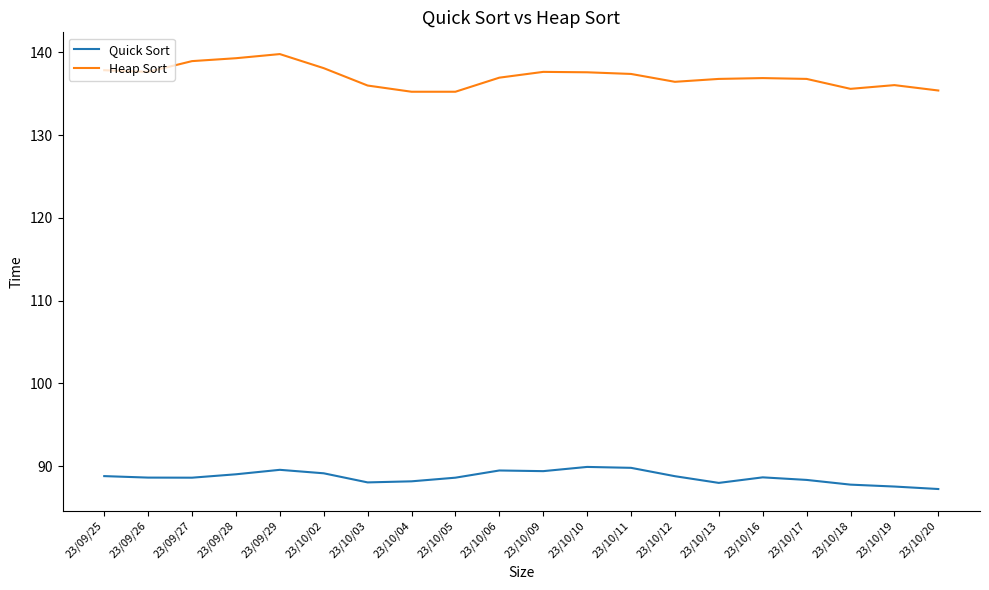

What is the maximum value for Quick Sort?

89.9